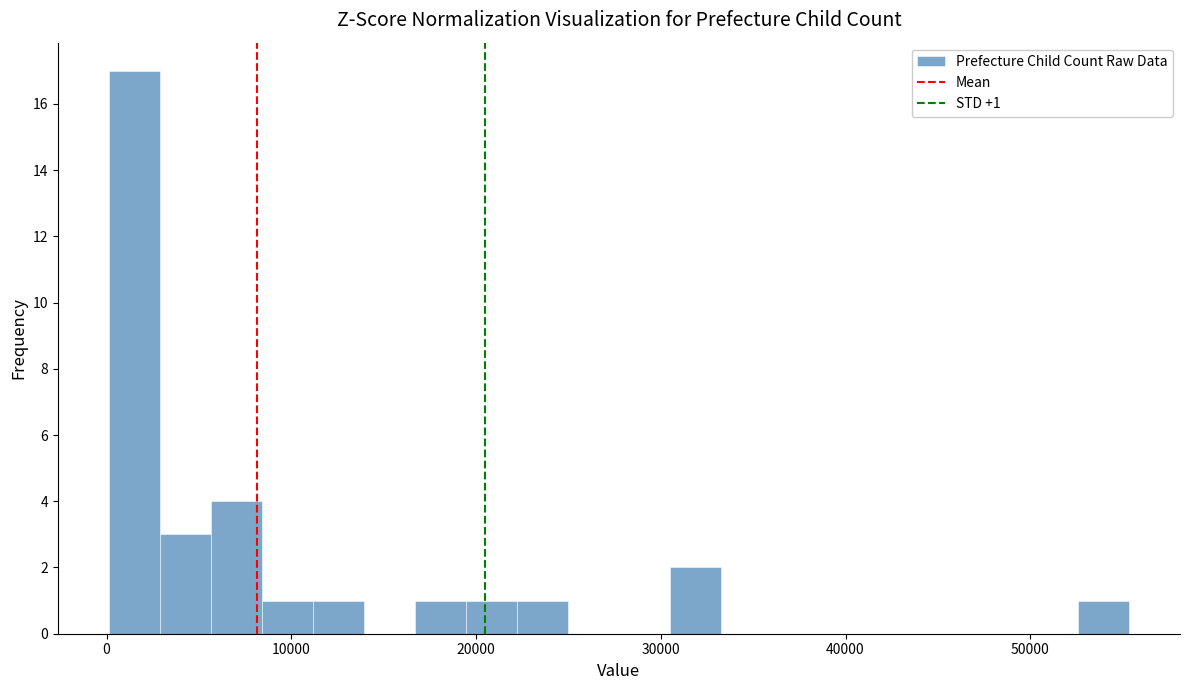

Read against the x-axis, roughly where is the centre of the tallest bar?

1000